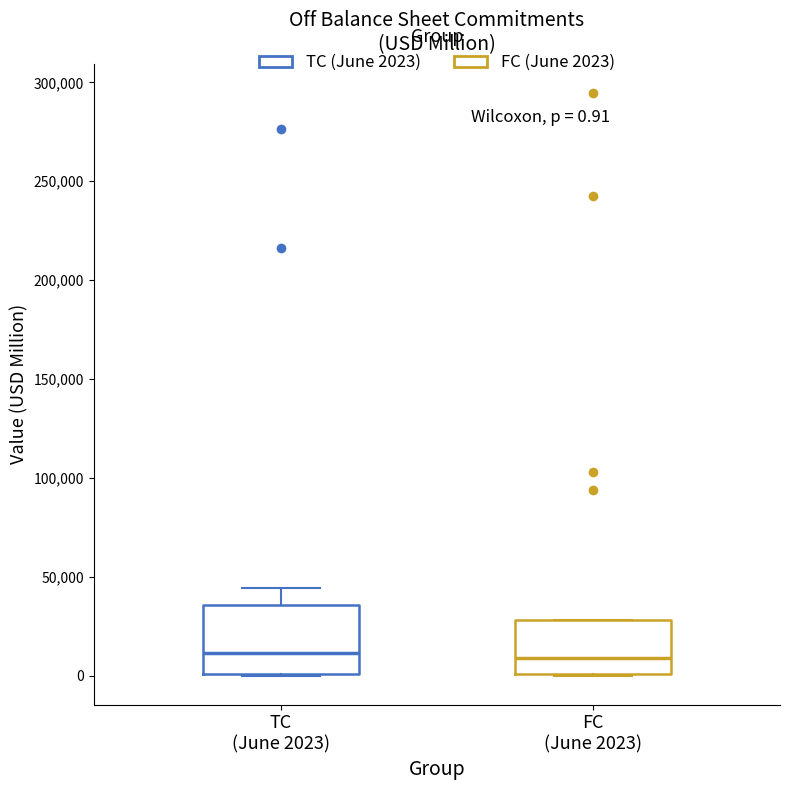

Comparing the boxes themselves (not the whiskers), which one is the tallest?

TC (June 2023)